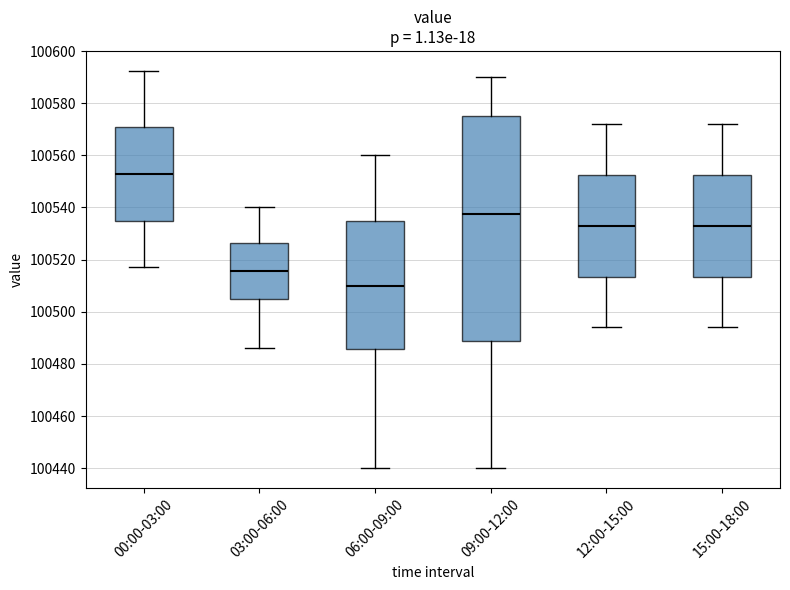

Which box's median line is the highest?

00:00-03:00